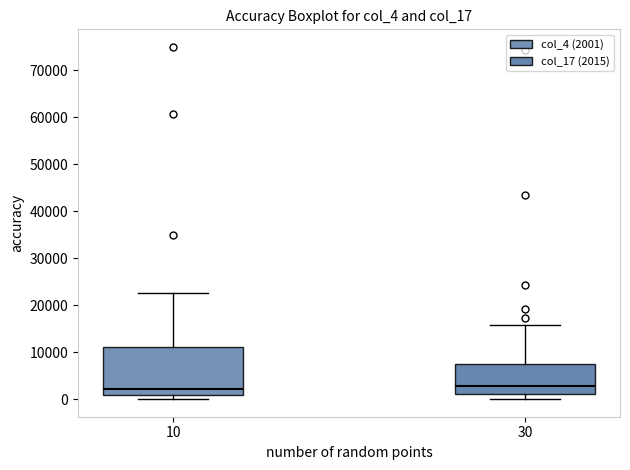

Reading left to right, transcribe this box plot: for each box, give where its median line is, the range the box spans, and where its two whiskers end, as read against the y-axis. The values are not printed on the chart, so give them approximately, as read against the axis.

10: median 2000, box 1000 to 11000, whiskers 0 to 23000
30: median 3000, box 1000 to 8000, whiskers 0 to 16000